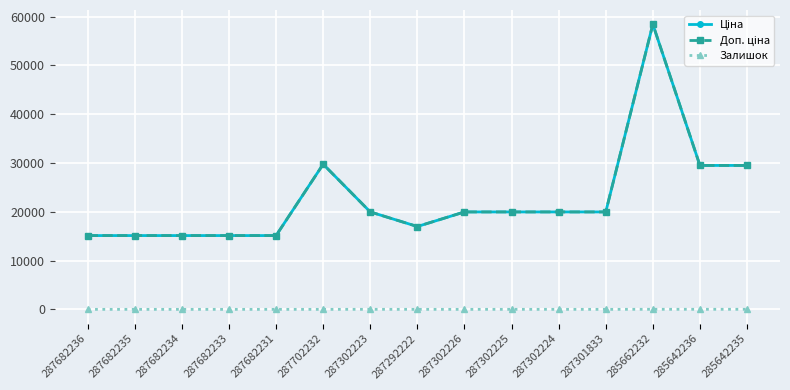

Reading right to left, transcribe all the data shown in this chart.

Ціна: 285642235=29491.5	285642236=29491.5	285662232=58426.5	287301833=19964.2	287302224=19964.2	287302225=19964.2	287302226=19964.2	287292222=16976.3	287302223=19964.2	287702232=29747.2	287682231=15120.0	287682233=15120.0	287682234=15120.0	287682235=15120.0	287682236=15120.0
Доп. ціна: 285642235=29491.5	285642236=29491.5	285662232=58426.5	287301833=19964.2	287302224=19964.2	287302225=19964.2	287302226=19964.2	287292222=16976.3	287302223=19964.2	287702232=29747.2	287682231=15120.0	287682233=15120.0	287682234=15120.0	287682235=15120.0	287682236=15120.0
Залишок: 285642235=13.0	285642236=14.0	285662232=14.0	287301833=0.0	287302224=3.0	287302225=5.0	287302226=0.0	287292222=2.0	287302223=7.0	287702232=0.0	287682231=0.0	287682233=0.0	287682234=0.0	287682235=0.0	287682236=0.0